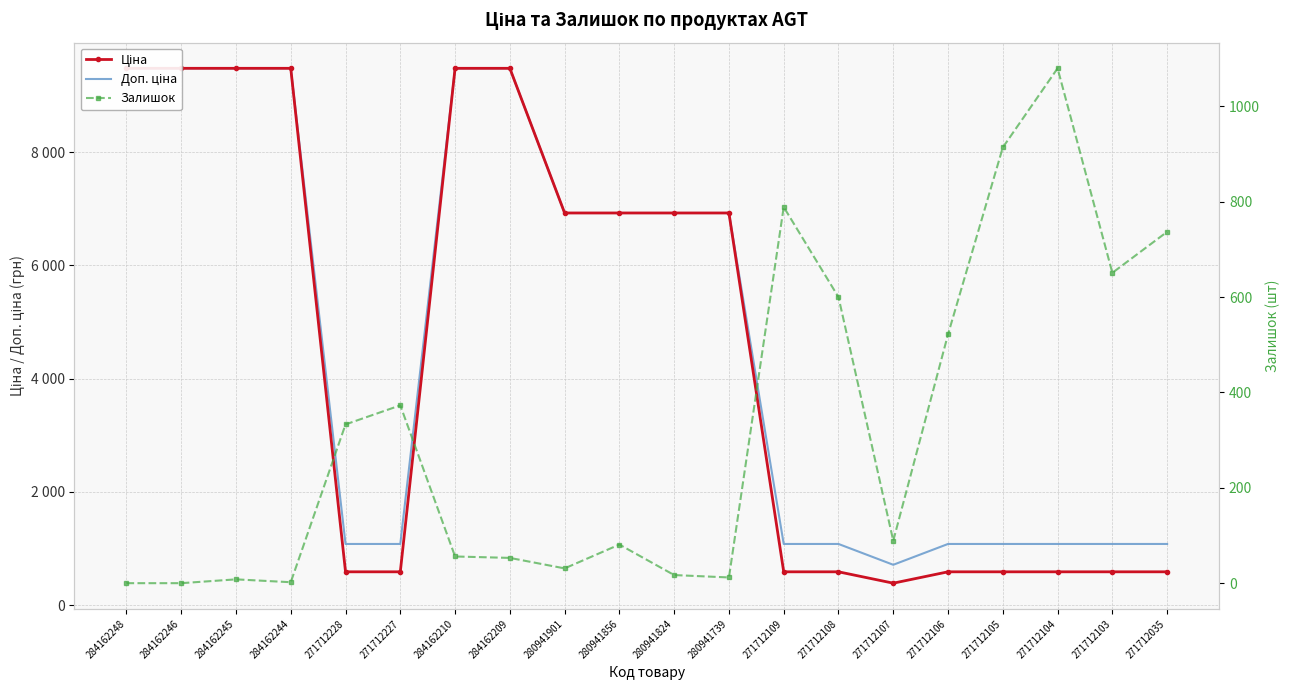

What is the difference between the maximum and minimum values in the Ціна series?

9090.7